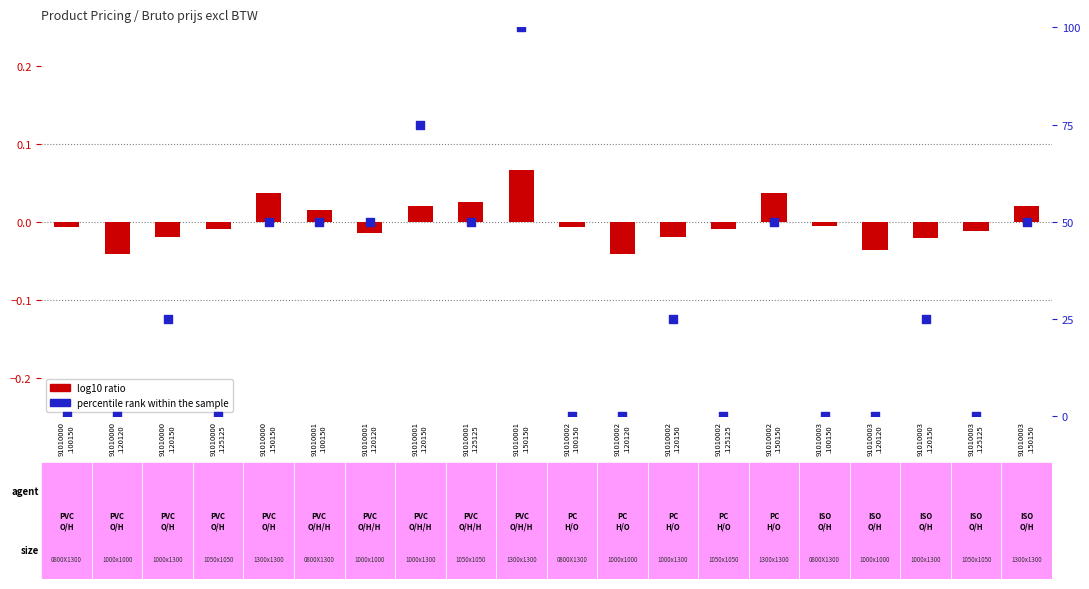

At which category is the sum across all series the highest?

91010001
.150150